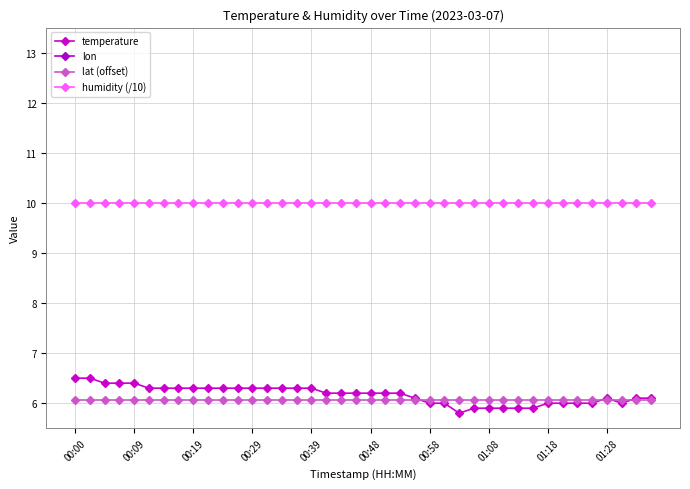

True or false: temperature and lon cross at least once.

False